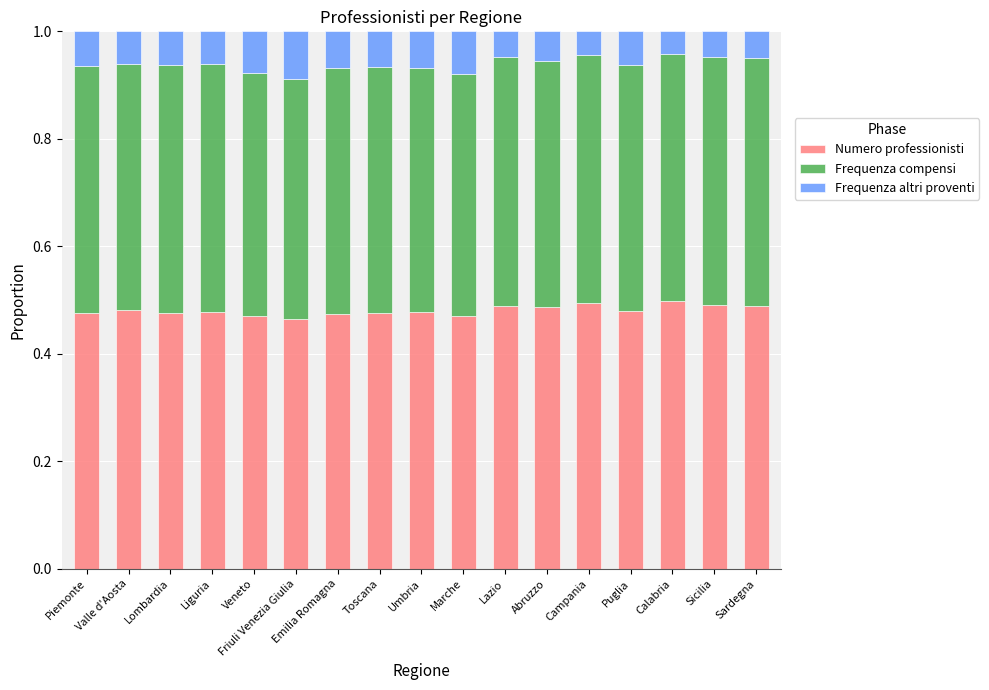

The value of Numero professionisti at Friuli Venezia Giulia is 0.5. True or false?

True